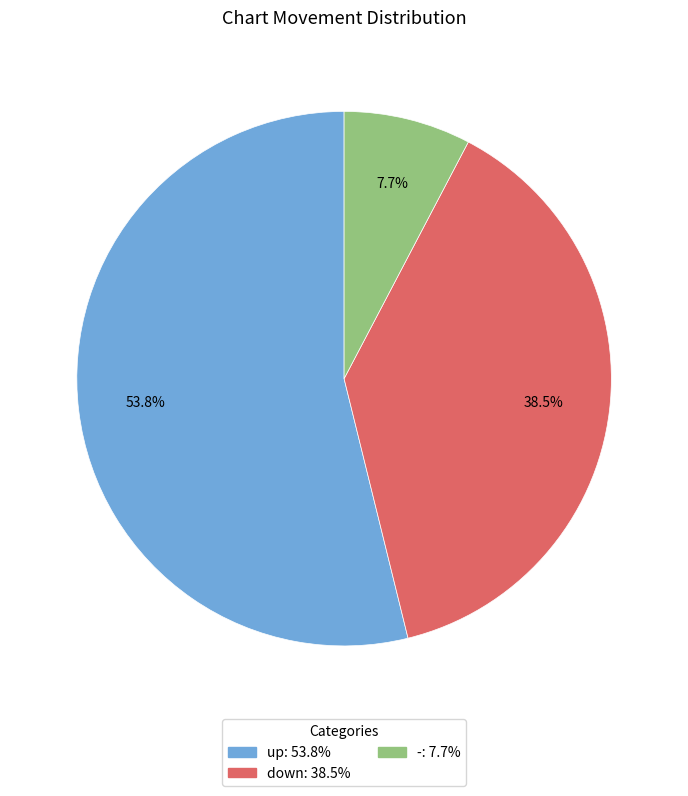

Is there any slice that represents more than half of the pie?

Yes